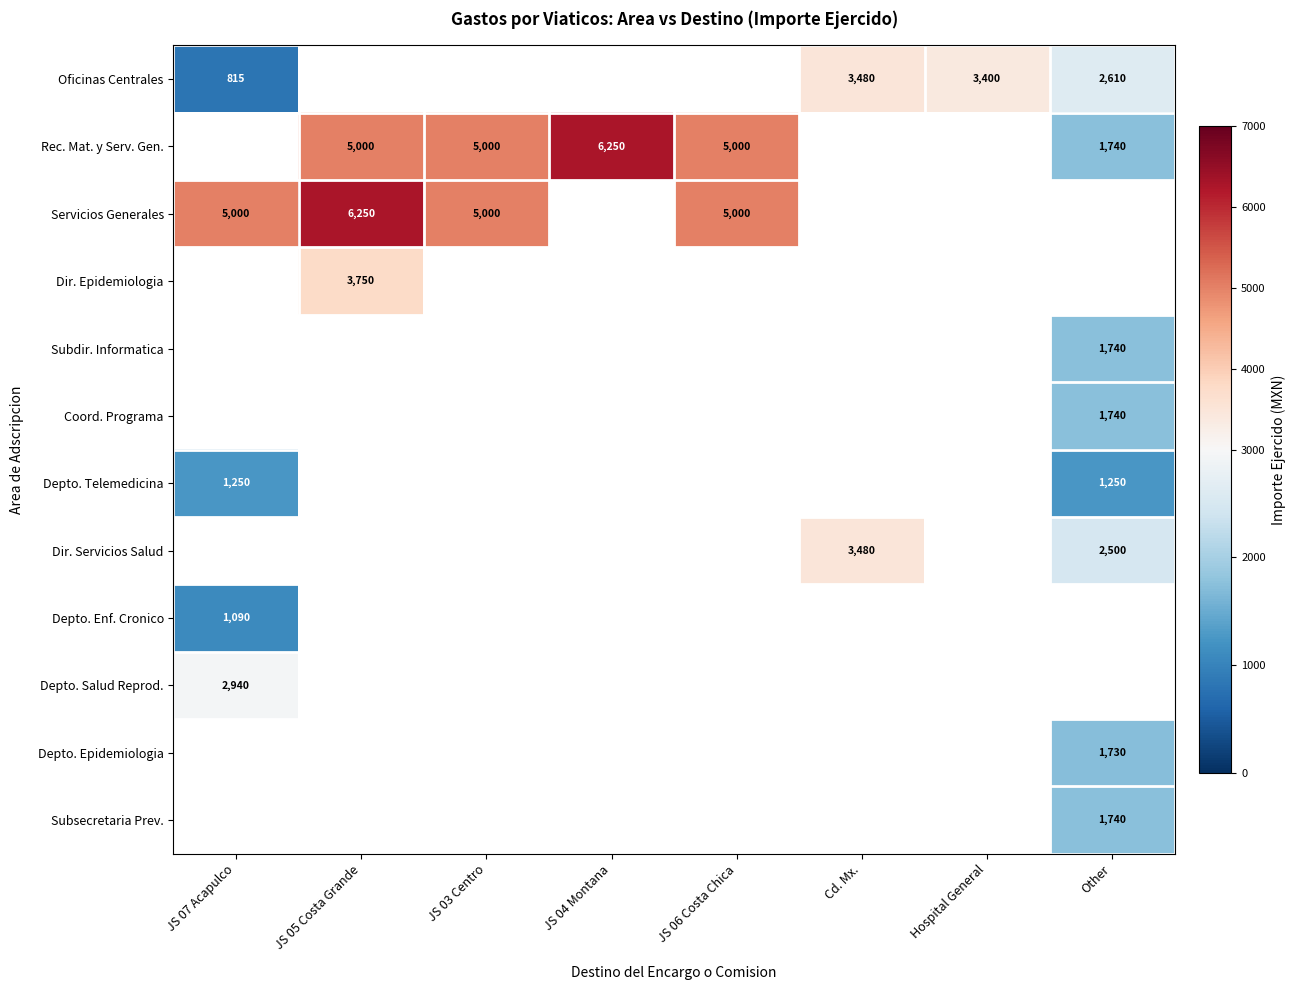

At which category does the chart reach its minimum across all series?

JS 07 Acapulco